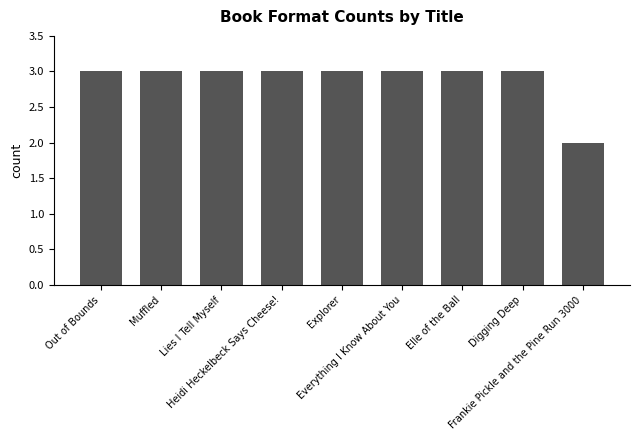

What position from the left is Muffled?

2